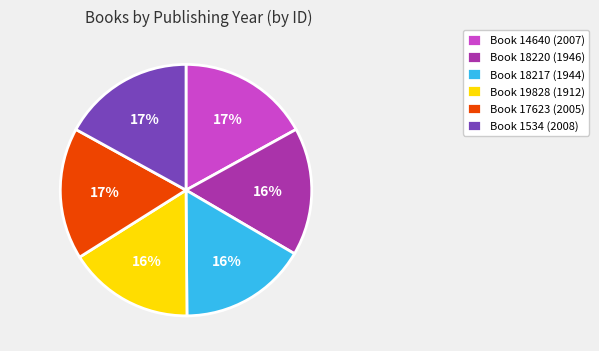

How many segments does this pie chart have?

6